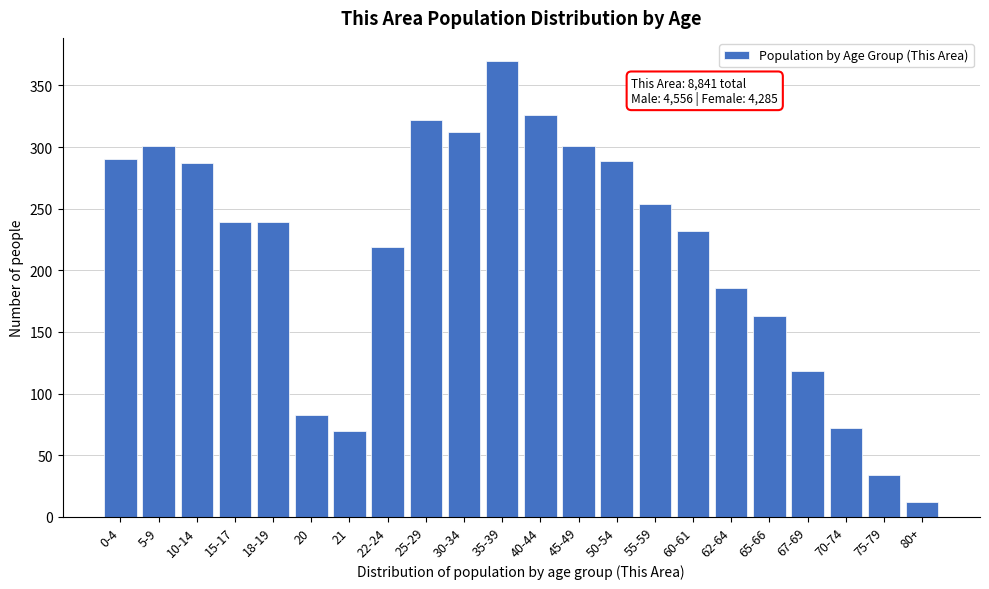

What is the difference between the maximum and minimum values?

358